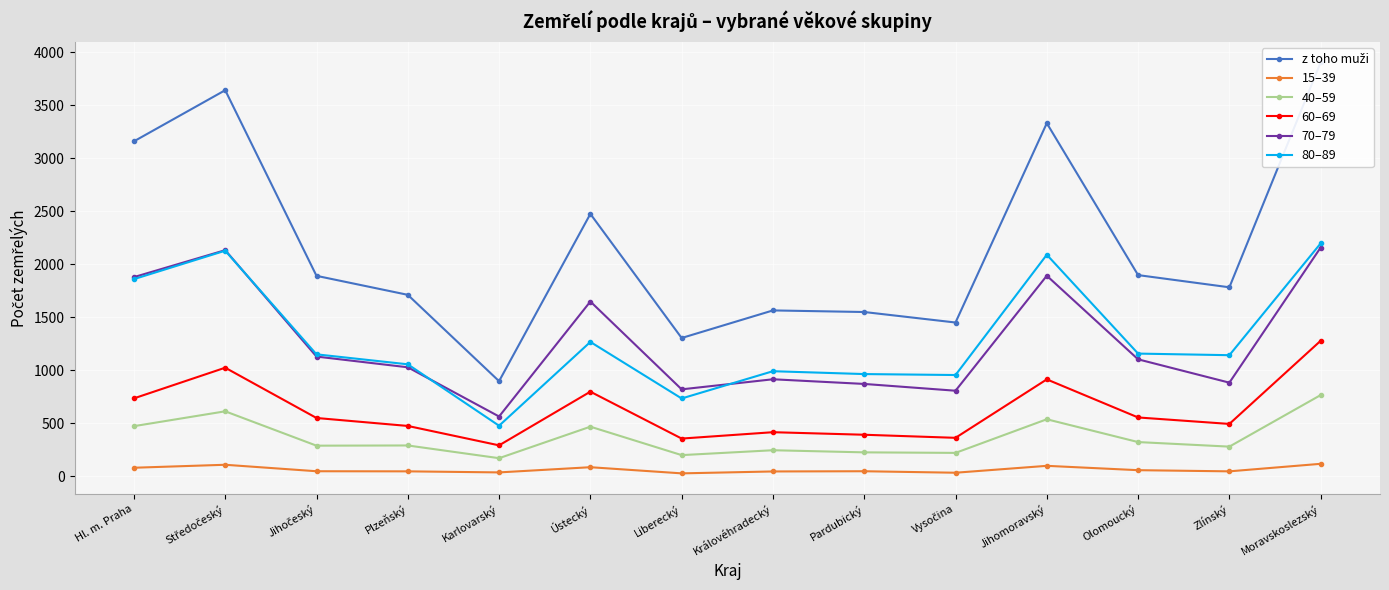

The 80–89 series shows 1057 at Plzeňský. True or false?

True